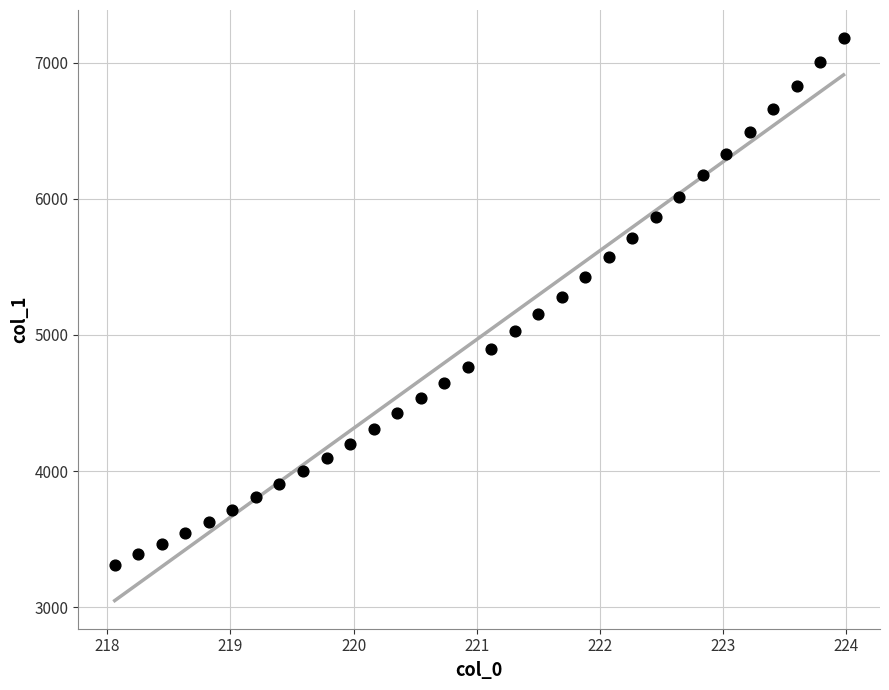

What is the range of Y values (max minus min)?

3871.2